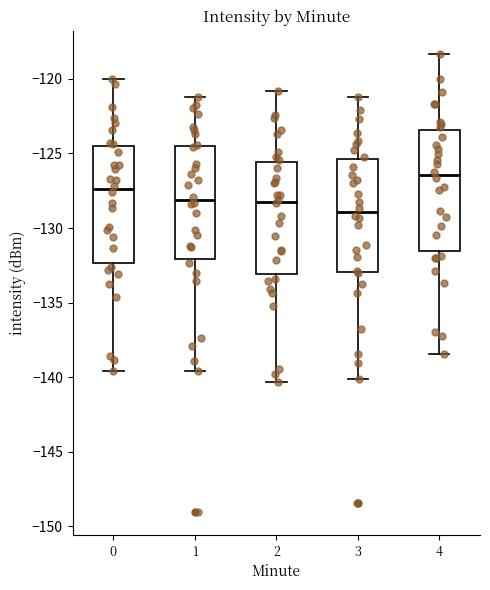

Where does the median line of the box at x = 3 sit on the y-axis? The values are not printed on the chart, so give them approximately, as read against the axis.

-129.0